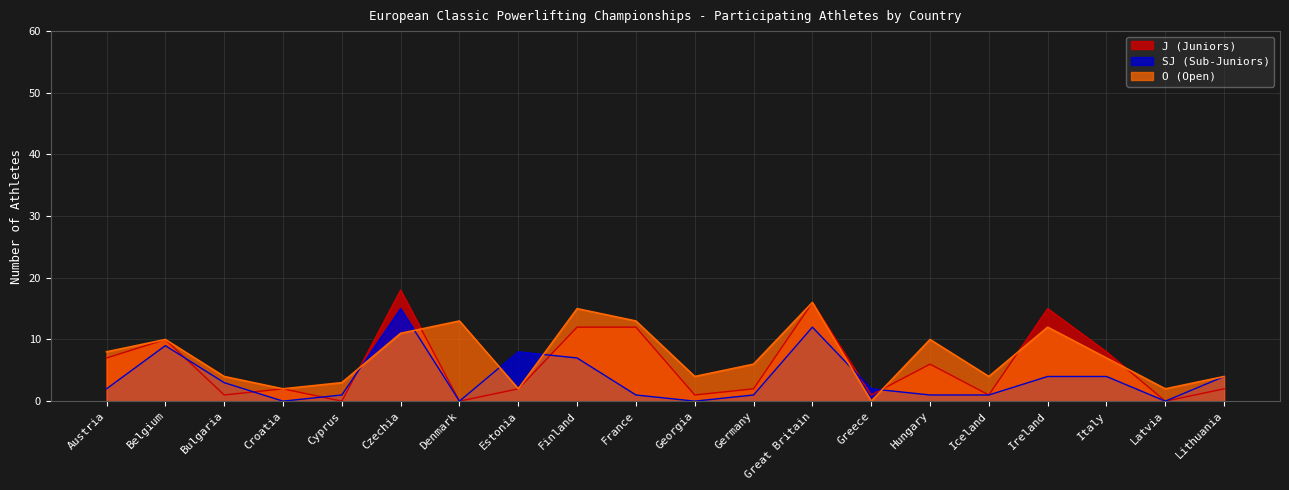

How many data points in J (Juniors) are less than 2?

7